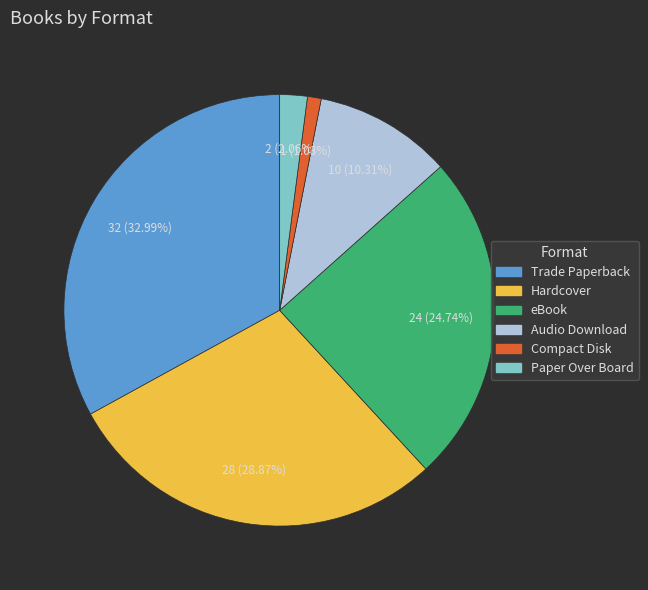

Which has a higher value, Paper Over Board or Trade Paperback?

Trade Paperback